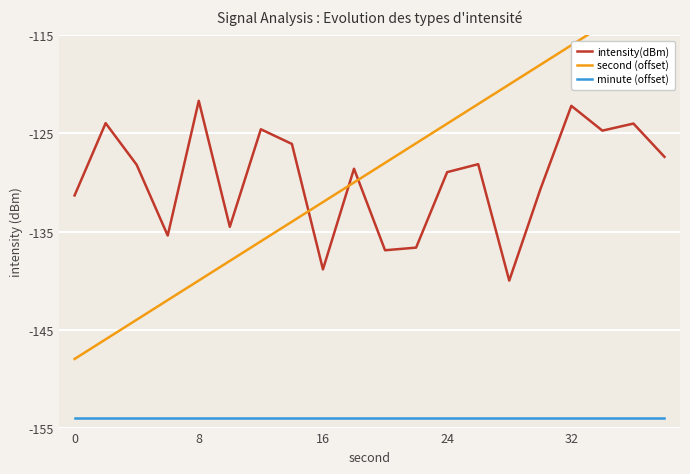

True or false: minute (offset) has a value of -234.6 at 8.

False